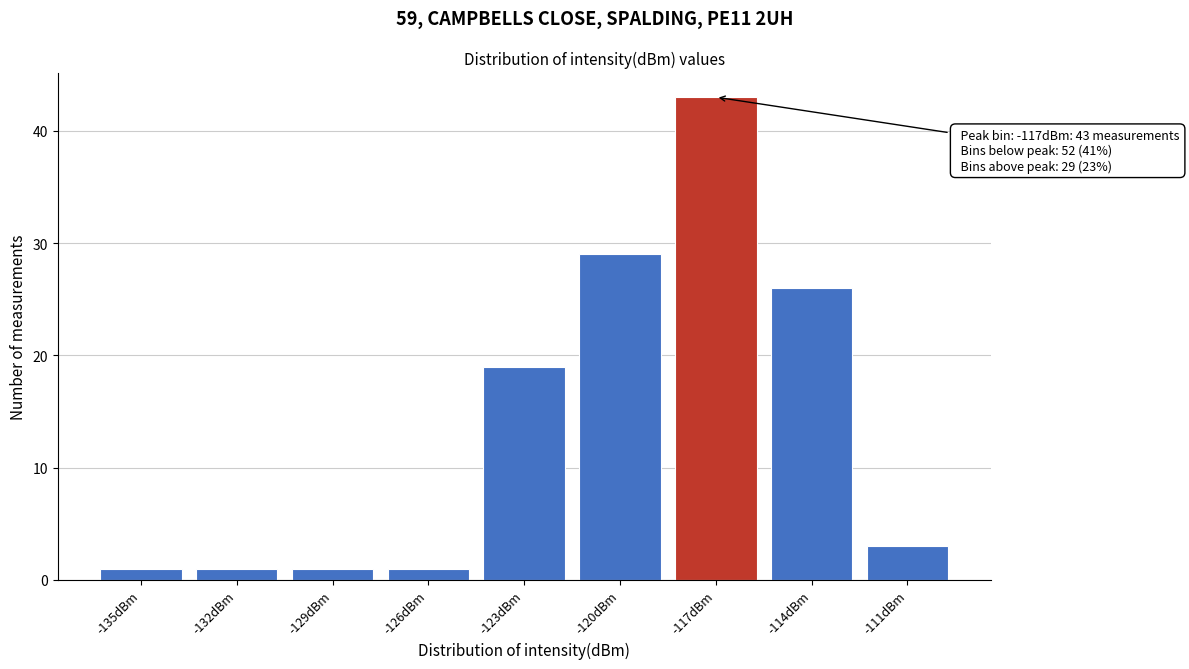

Reading left to right, list all the values displayed in this chart.

1	1	1	1	19	29	43	26	3